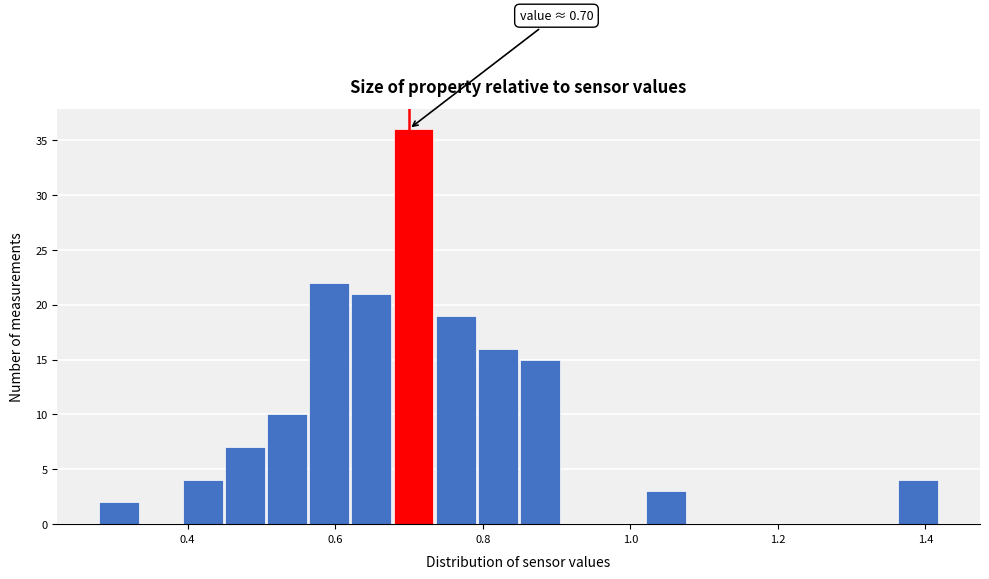

Around what value on the x-axis is the tallest bar? Give the approximate position of its centre, as read against the axis.

0.70